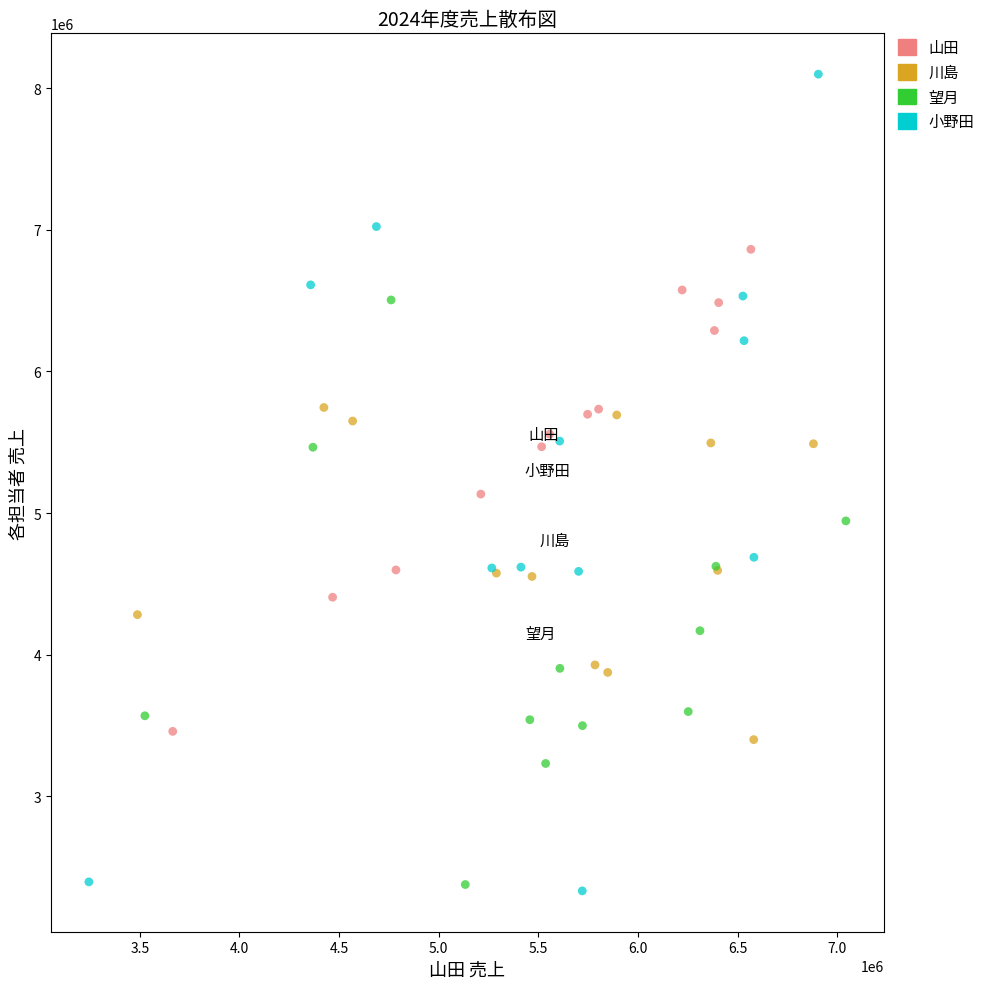

Which series contains the highest Y value?

小野田